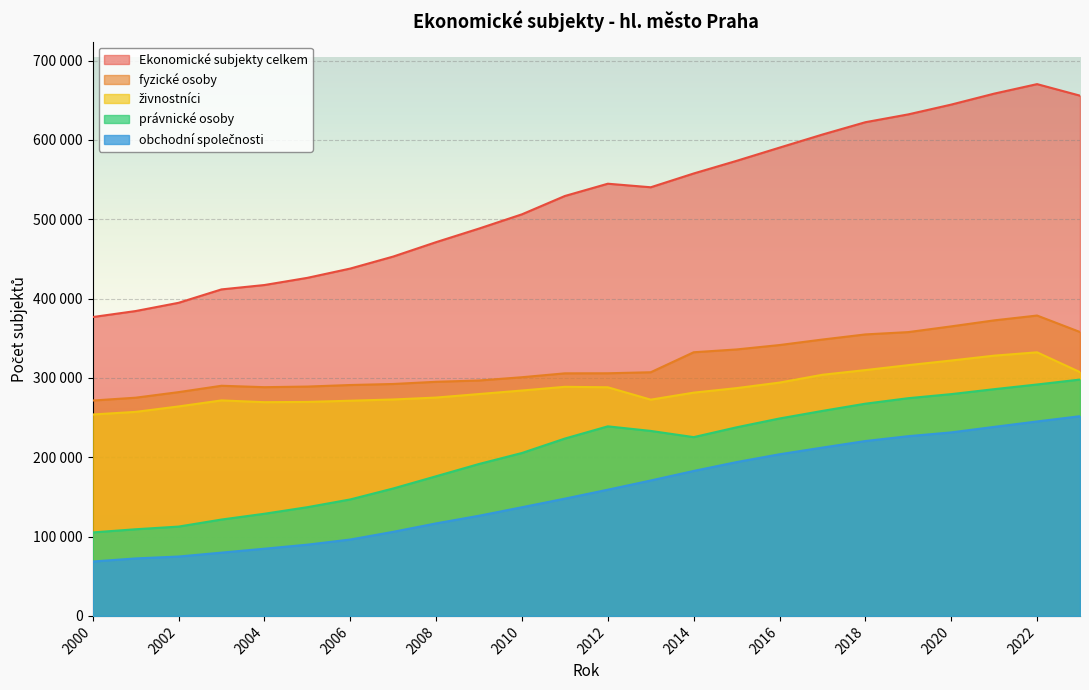

How many values in the obchodní společnosti series are below 159104?

12